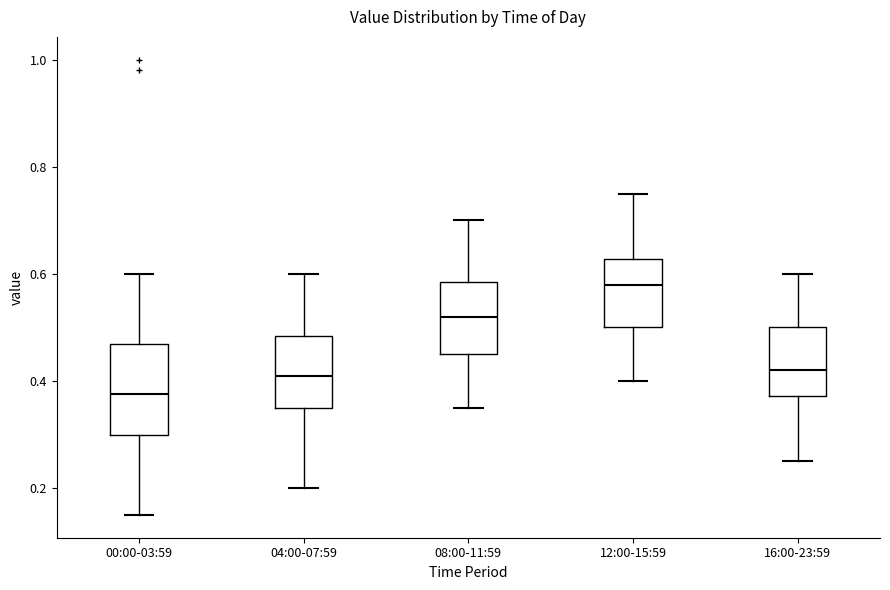

Where does the median line of the box for 04:00-07:59 sit on the y-axis? The values are not printed on the chart, so give them approximately, as read against the axis.

0.42